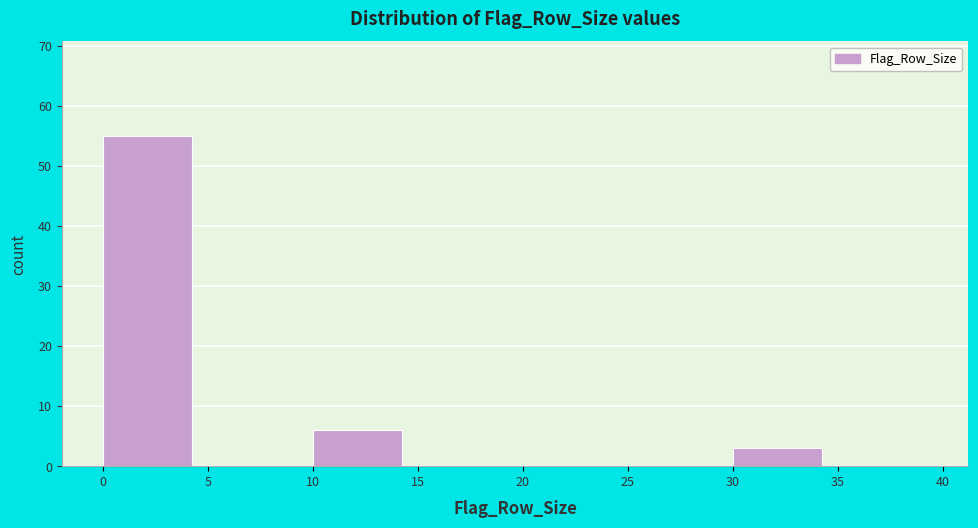

Reading left to right, list every bar in this chart as the range it spans on the x-axis followed by its height. The values are not printed on the chart, so give them approximately, as read against the axis.

0 to 5: 55
5 to 10: 0
10 to 15: 6
15 to 20: 0
20 to 25: 0
25 to 30: 0
30 to 35: 3
35 to 40: 0